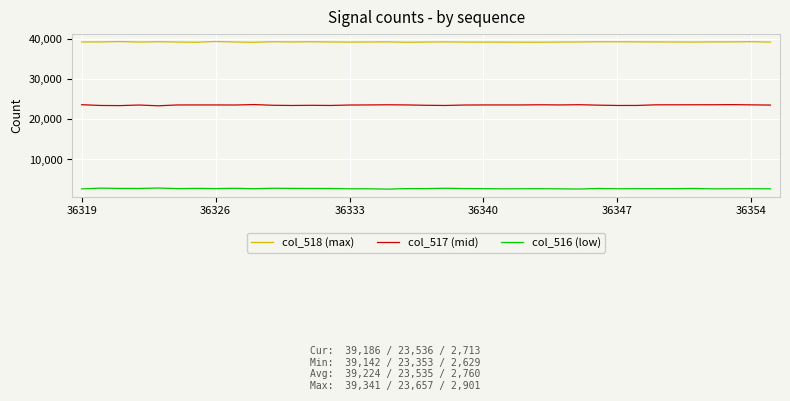

Which series has the largest total across all categories?

col_518 (max)